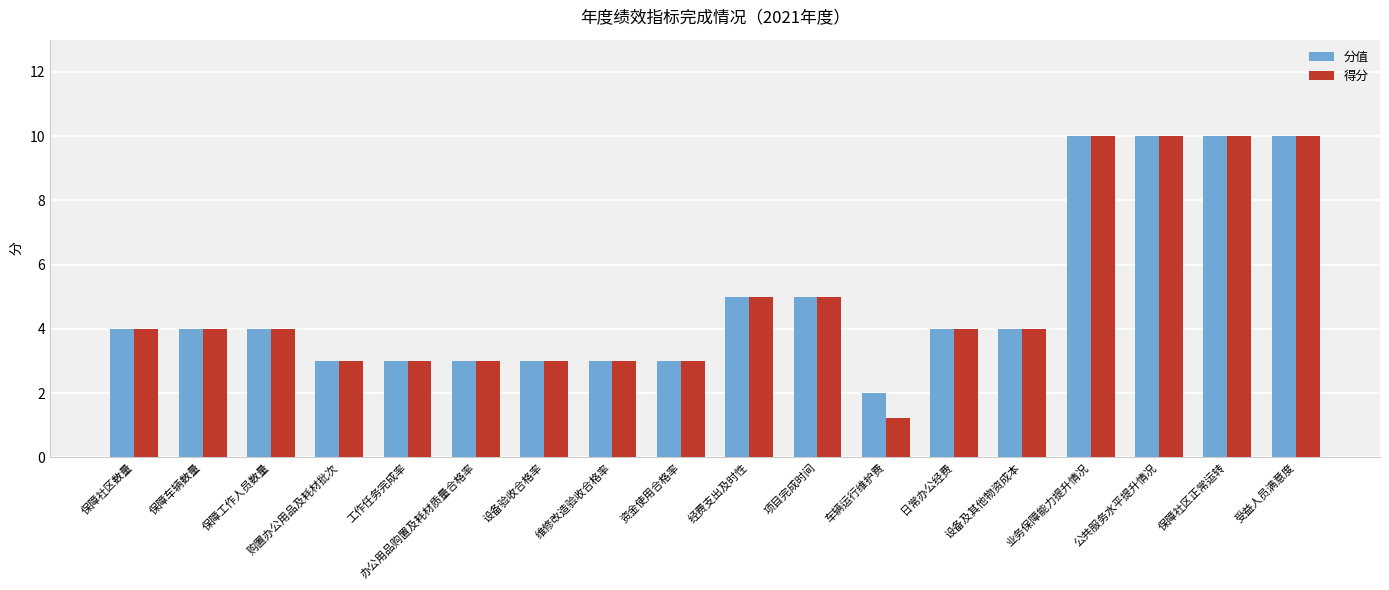

Which label corresponds to the smallest value in the chart?

车辆运行维护费